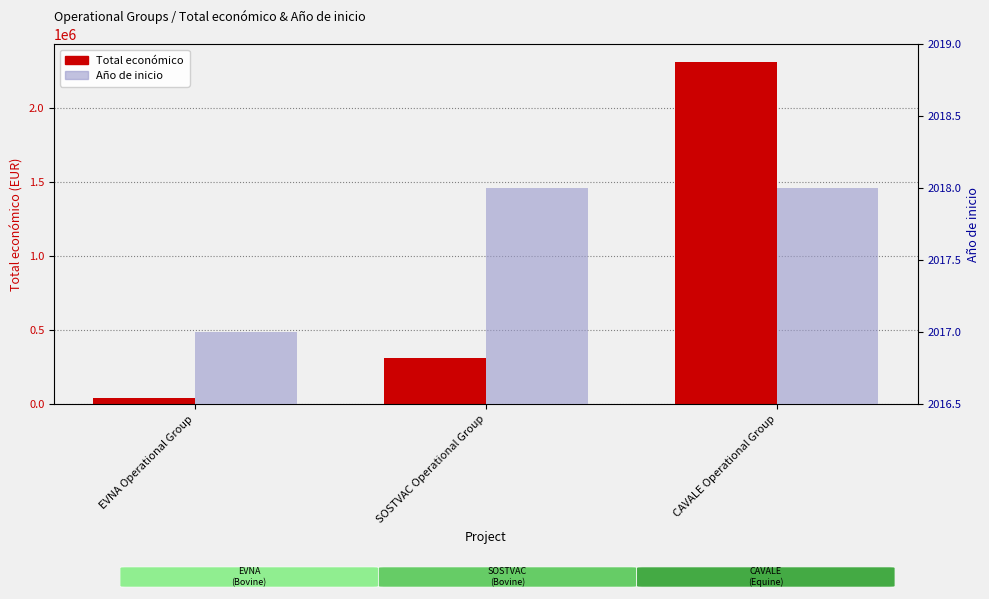

Is the value of Total económico at CAVALE Operational Group greater than the value of Año de inicio at SOSTVAC Operational Group?

Yes